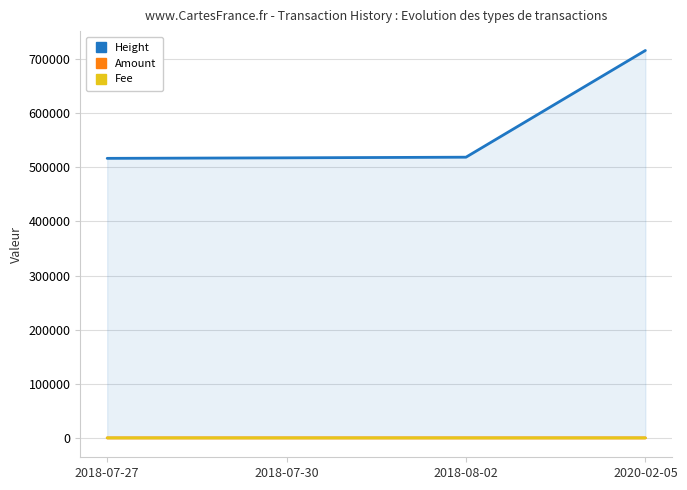

Which has a higher value, 2018-07-30 or 2020-02-05?

2020-02-05